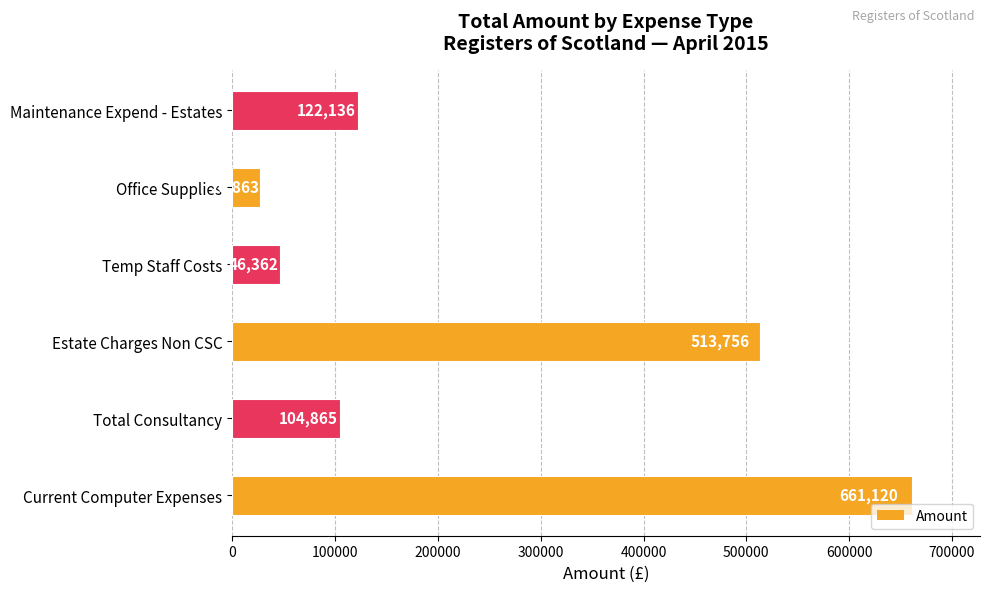

Where is the data nearest to the value 343991?

Estate Charges Non CSC